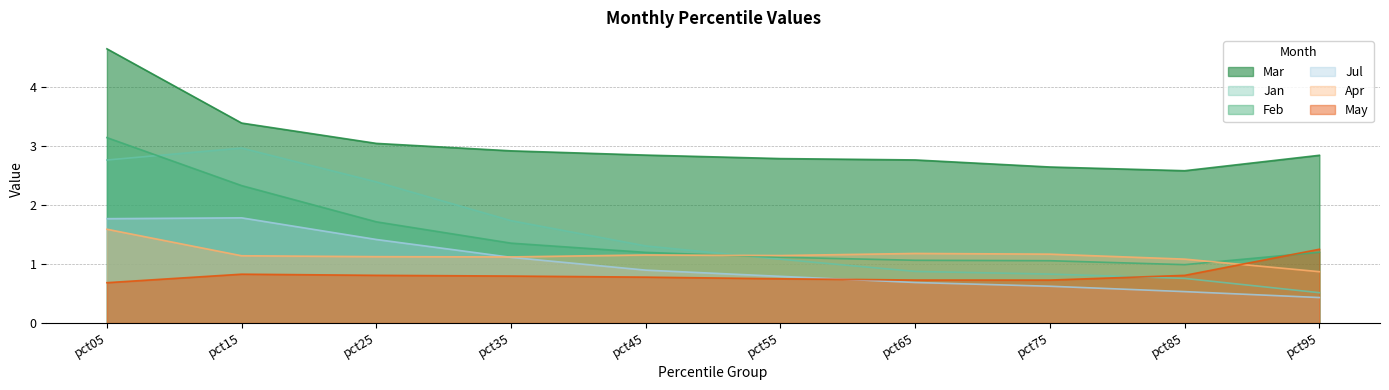

Between pct15 and pct25, which series saw the biggest shift?

Feb